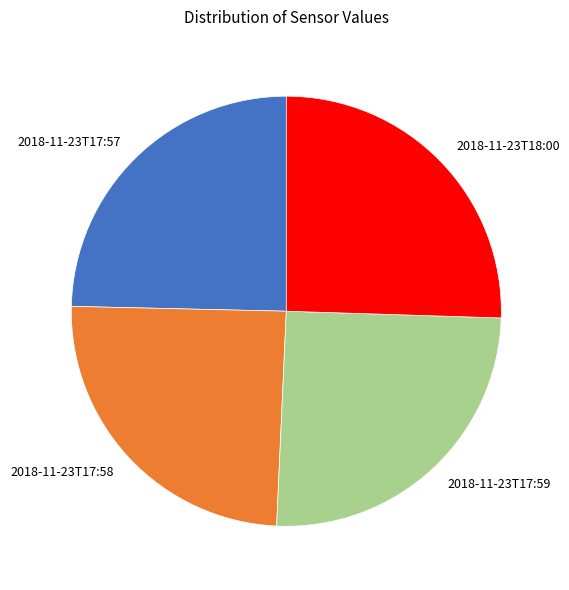

Which has a higher value, 2018-11-23T17:57 or 2018-11-23T17:59?

2018-11-23T17:59